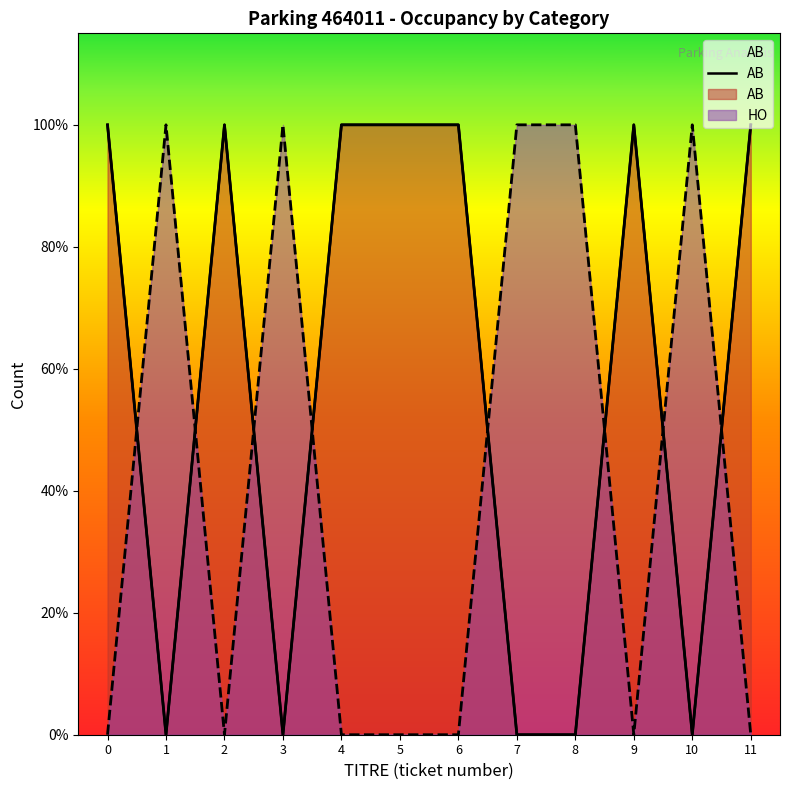

Is it true that the value at 11 is 1?

False